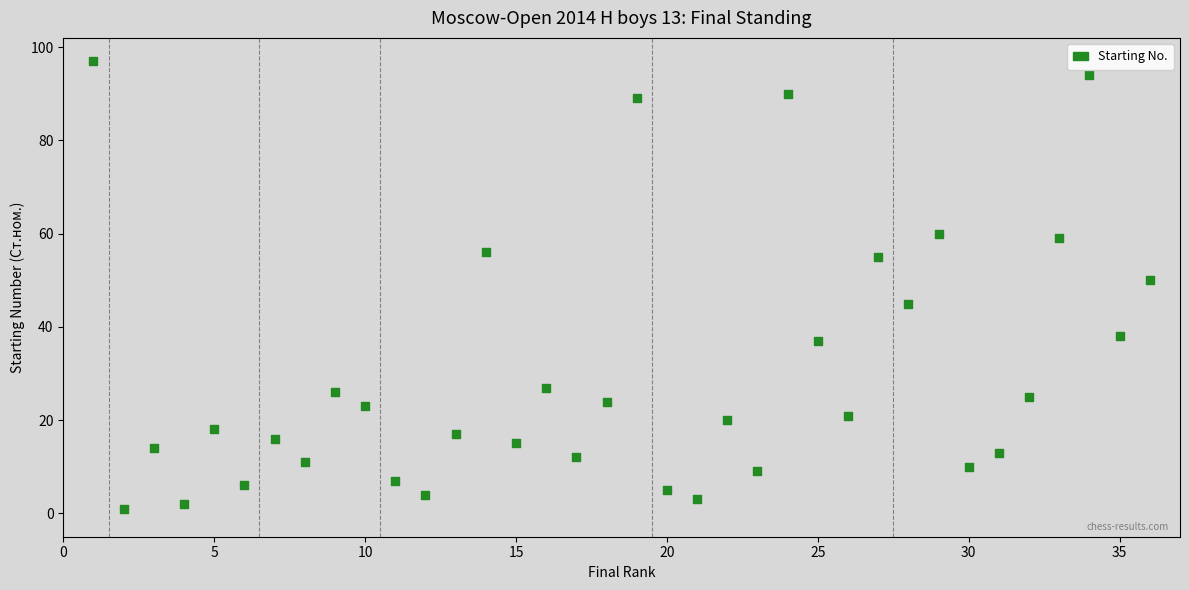

What is the range of Y values (max minus min)?

96